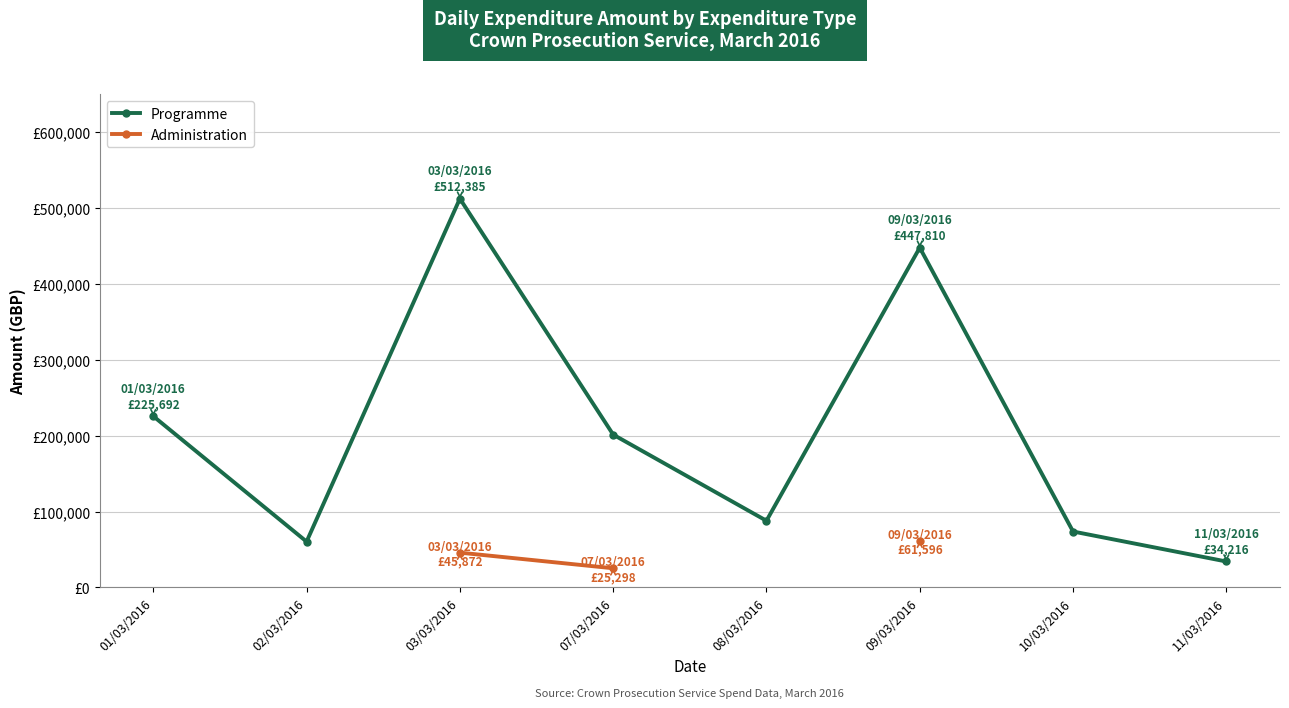

What is the difference between the second highest and minimum values in the Programme series?

413594.1